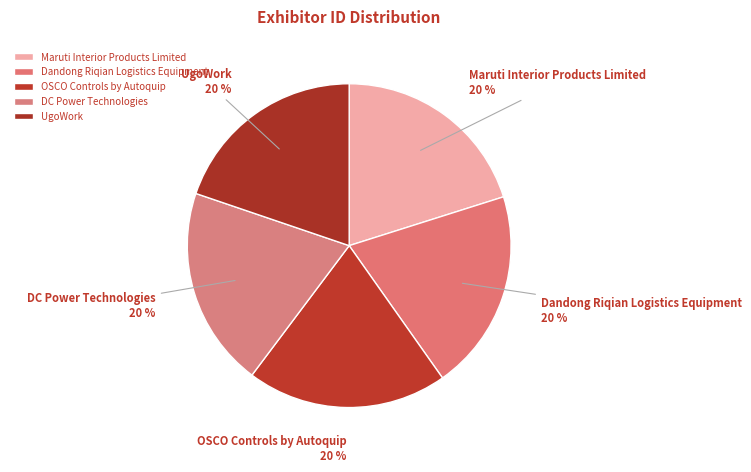

Combined, do Dandong Riqian Logistics Equipment and UgoWork account for over 50%?

No